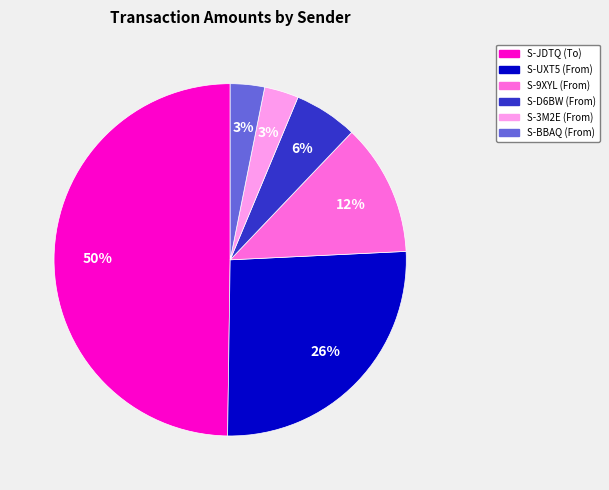

To the nearest percent, what is the difference between the largest and smallest slice percentages?

47%